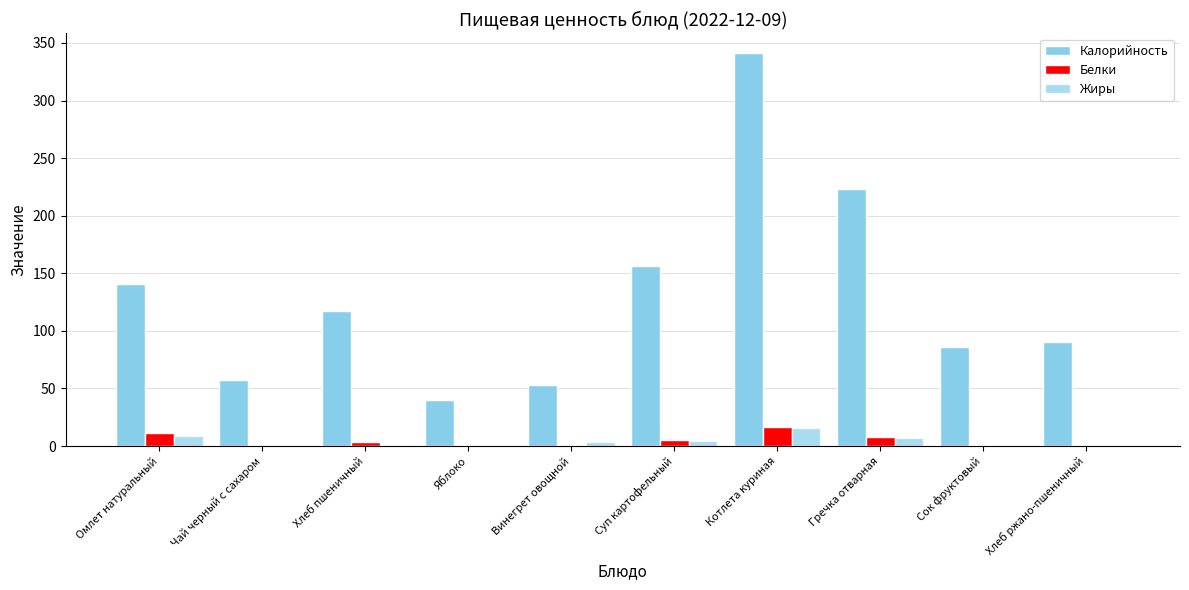

Reading left to right, extract all data points from this chart.

Калорийность: 140.3	57.5	117.5	40.0	52.7	156.3	341.4	223.4	86.4	90.5
Белки: 11.4	0.2	3.8	0.9	0.9	5.1	16.6	7.6	0.0	1.3
Жиры: 8.3	0.1	0.4	0.2	3.1	4.2	16.0	7.2	0.3	0.2